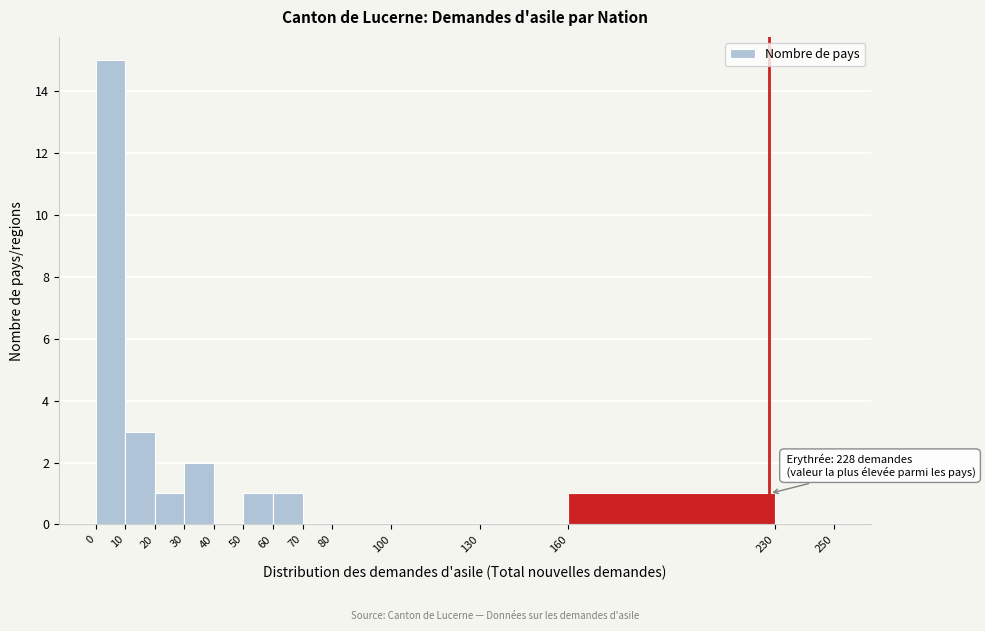

Over which range of the x-axis is the bar tallest?

0 to 10